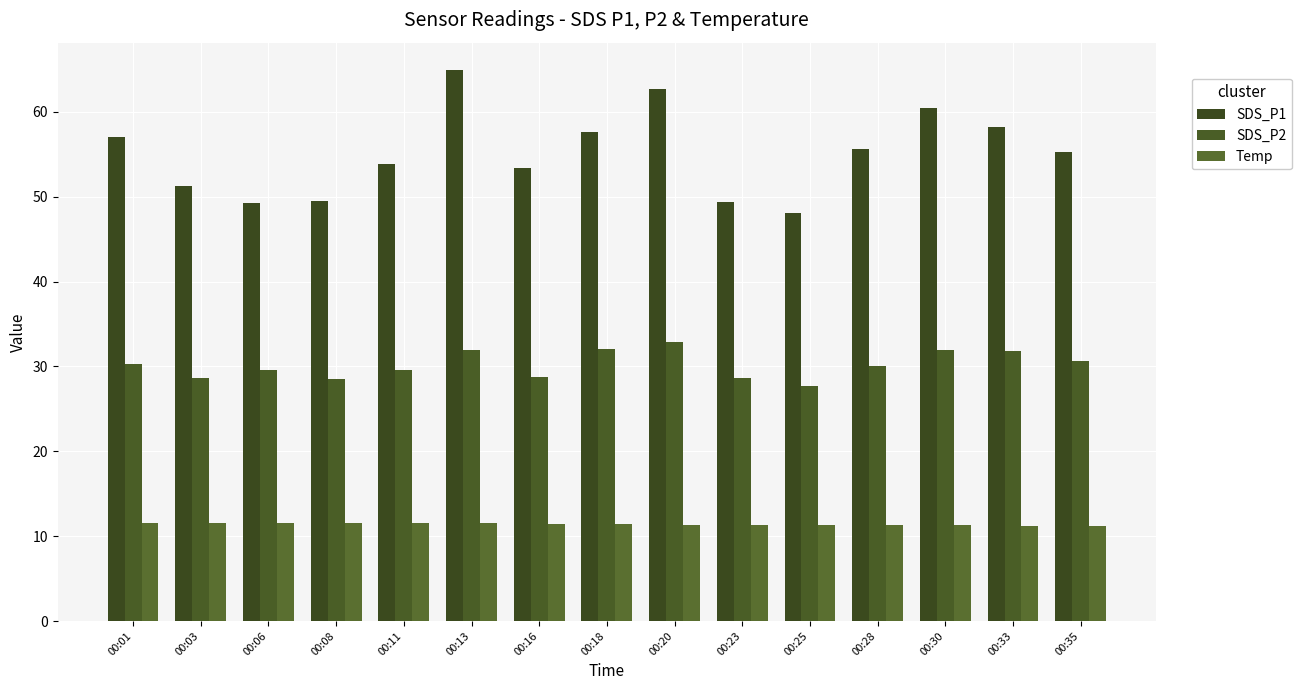

List the series in order of their overall mean, highest first.

SDS_P1, SDS_P2, Temp